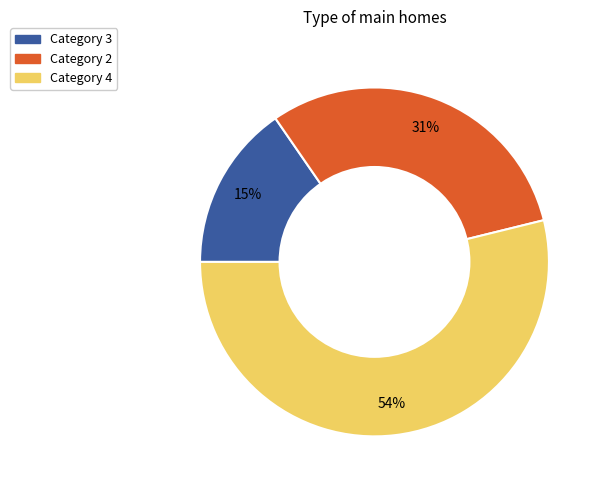

Is there a majority slice in this chart?

Yes